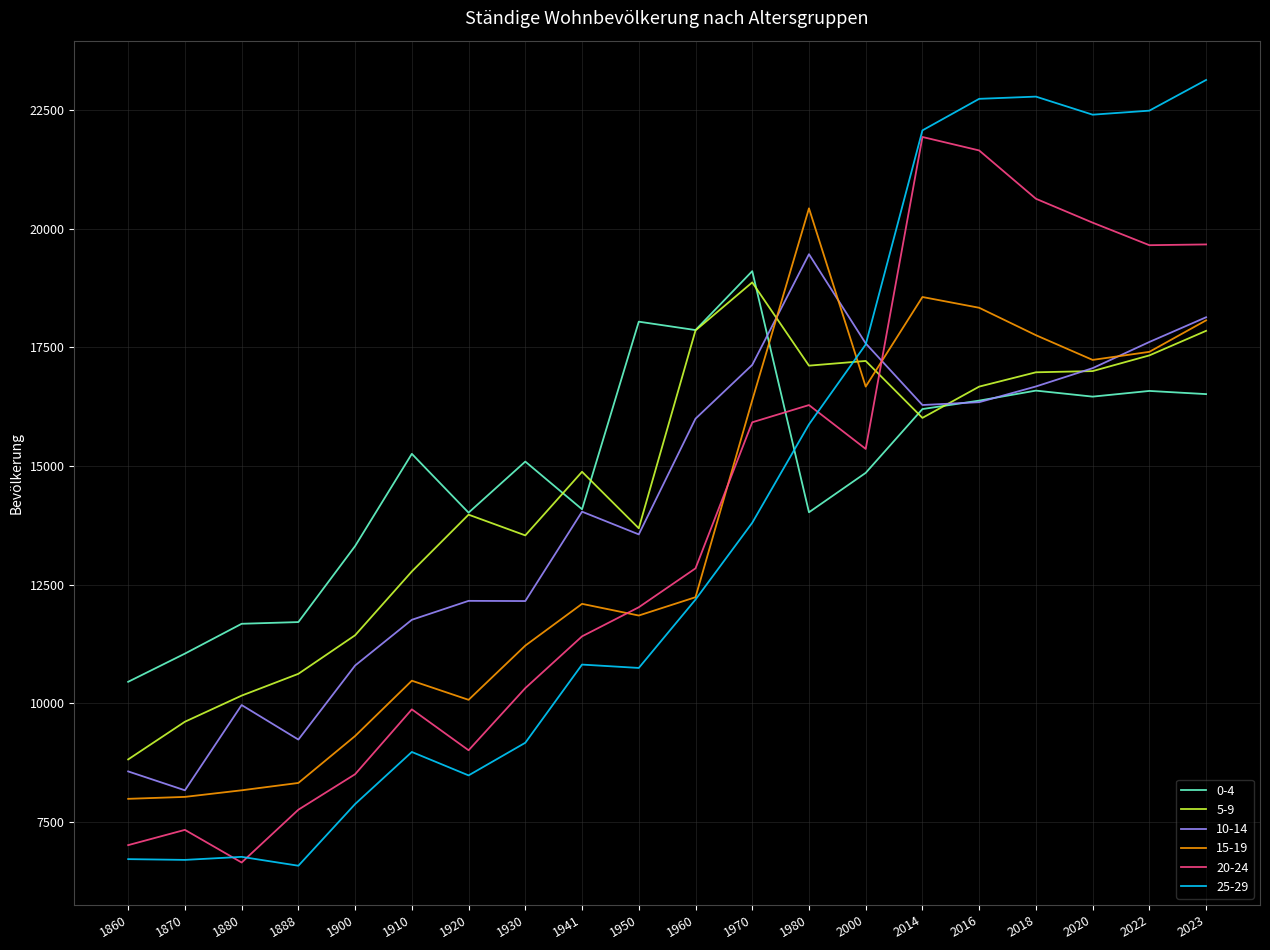

Does the chart have visible grid lines?

Yes